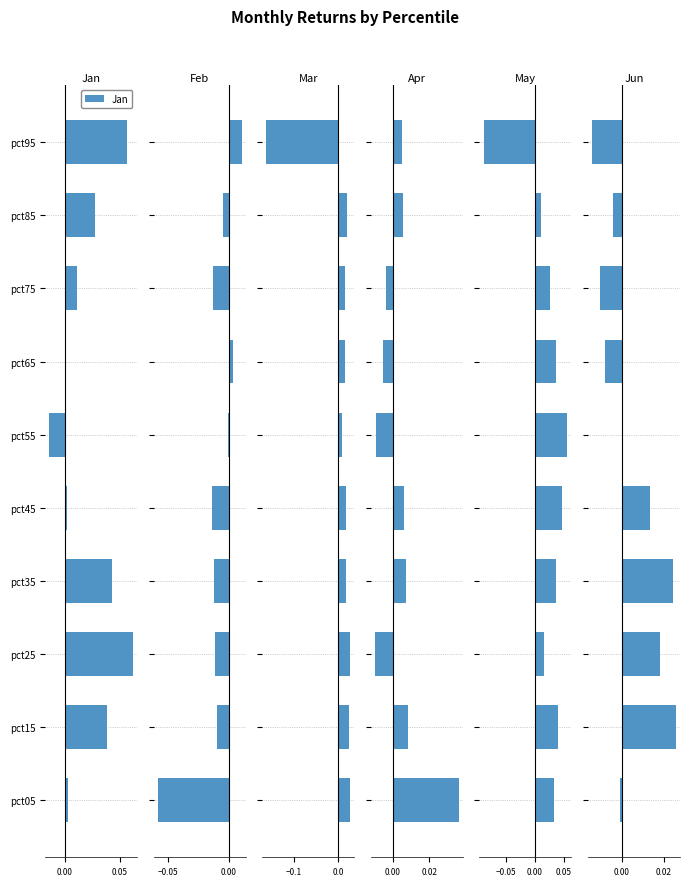

What is the difference between the highest and lowest values at pct55?

0.1